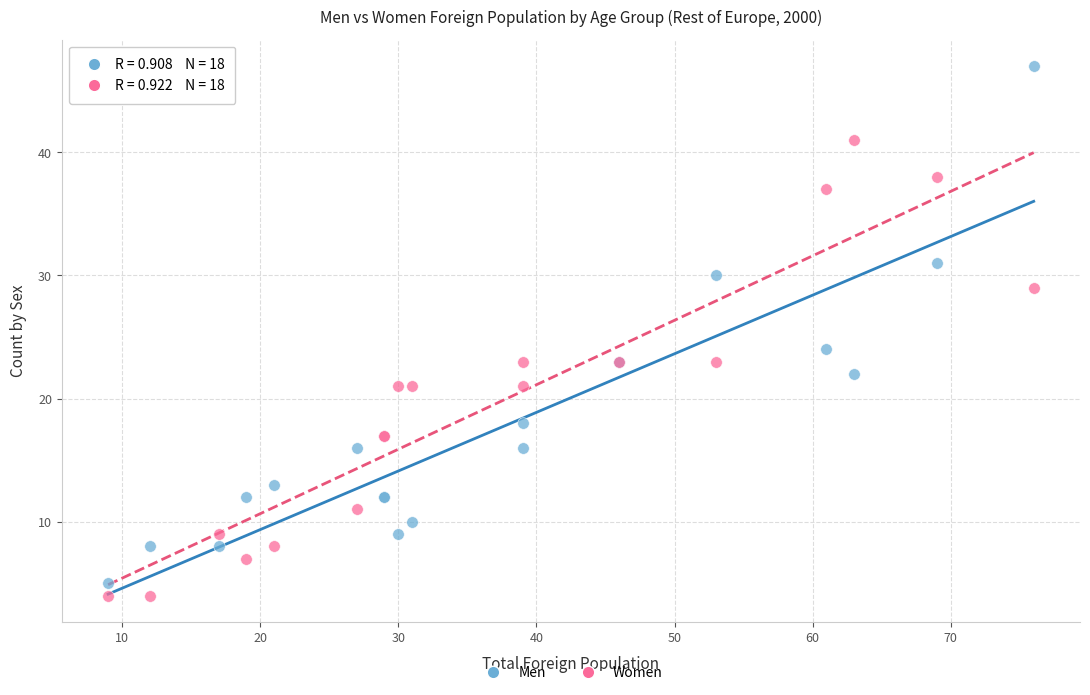

Which series reaches the maximum Y coordinate?

Men